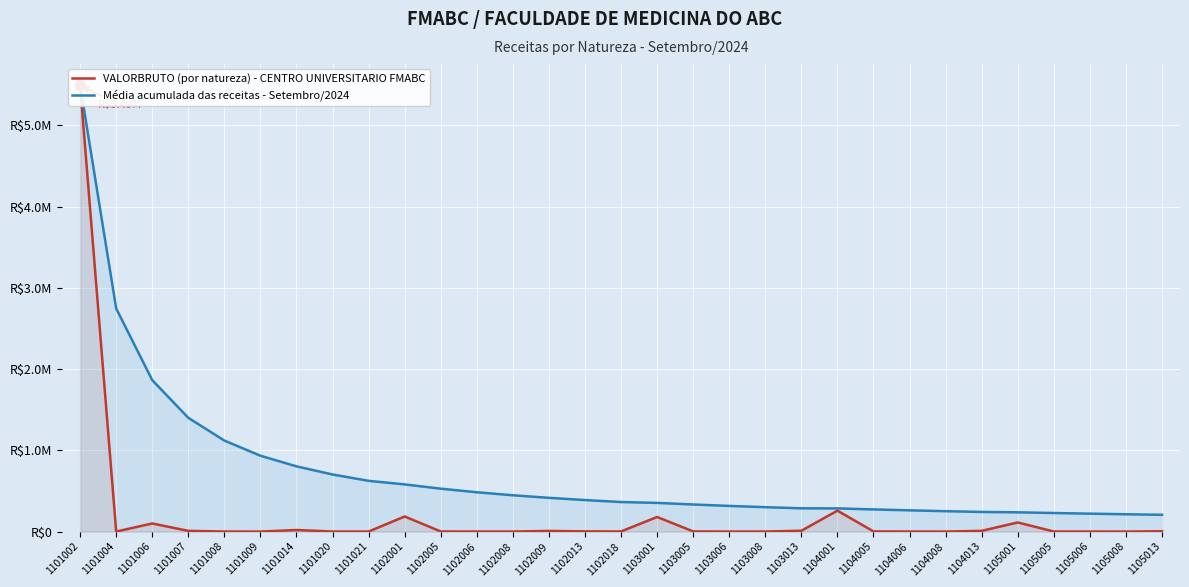

What is the total value across all series at 1105001?

348970.0